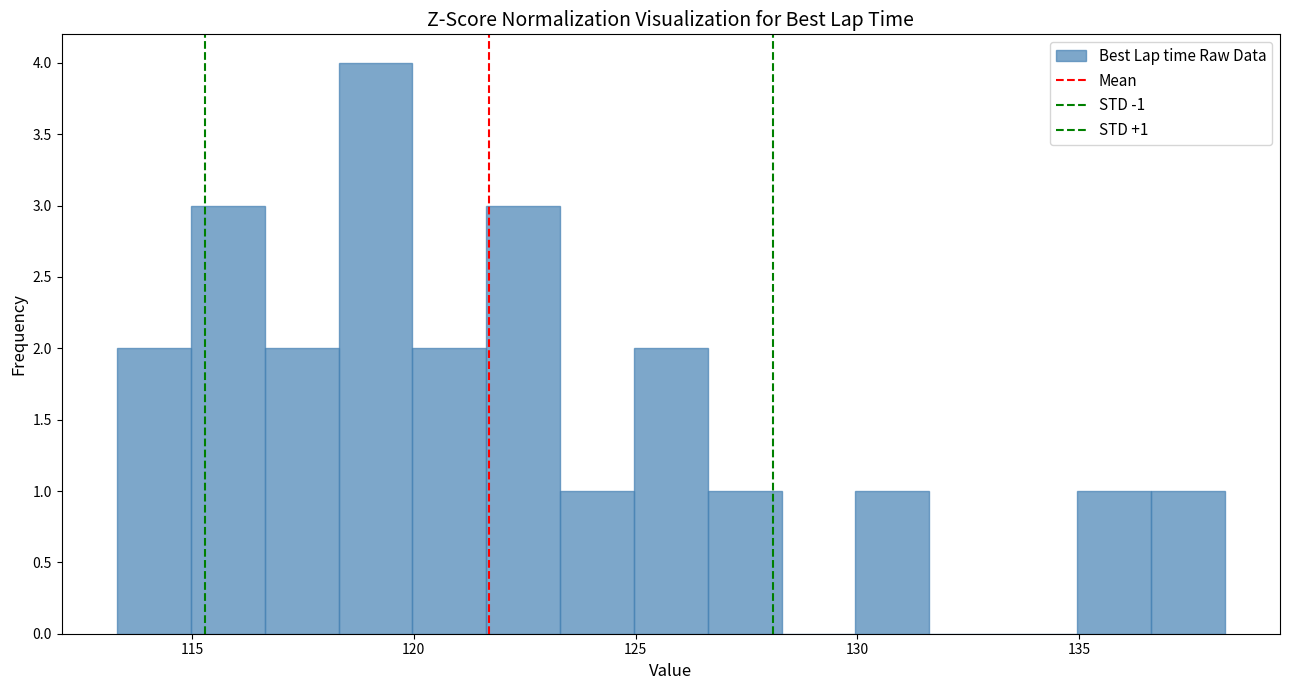

Read against the x-axis, roughly where is the centre of the tallest bar?

119.0